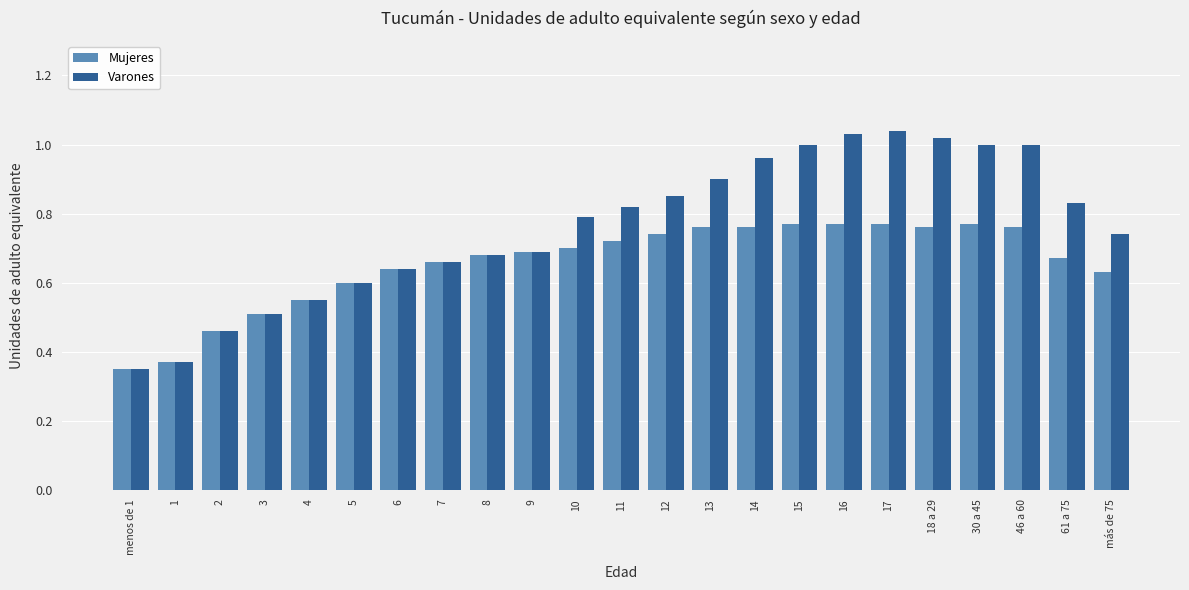

Which series has the largest range (max minus min)?

Varones